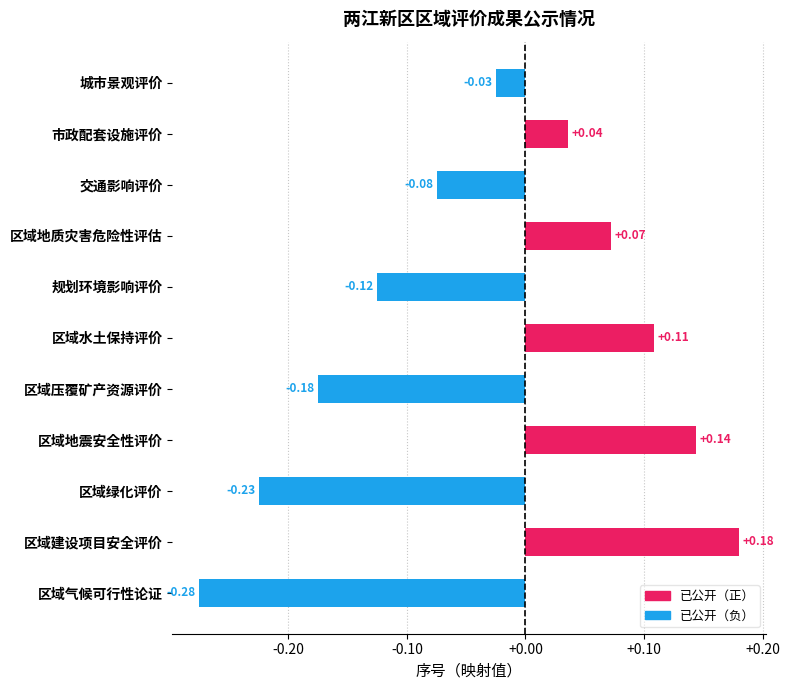

Which label corresponds to the largest value in the chart?

区域建设项目安全评价